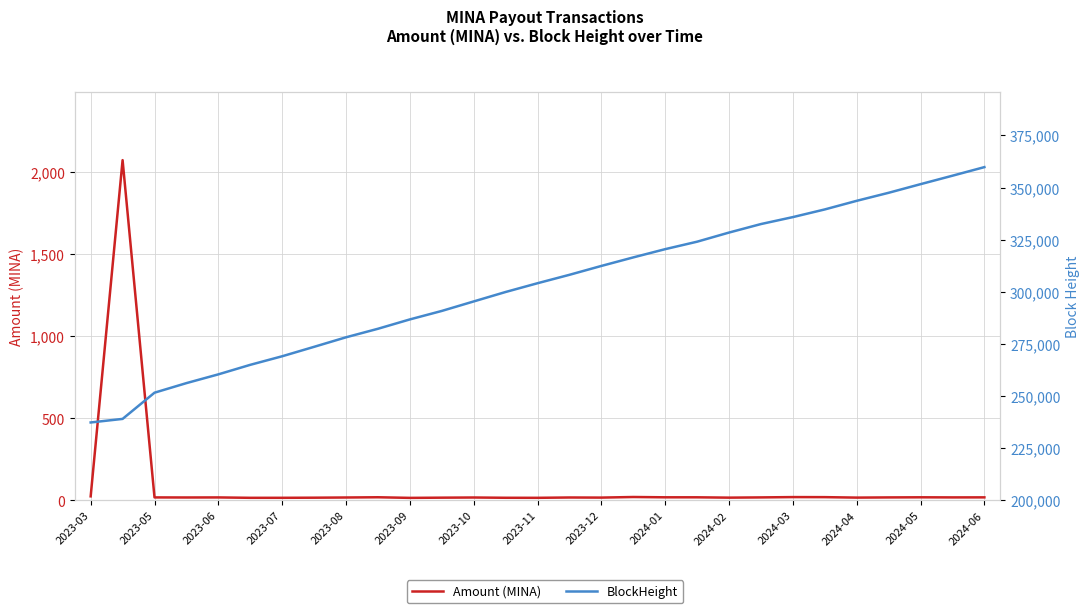

In Amount (MINA), how many points are lower than both neighbors (excluding endpoints)?

8